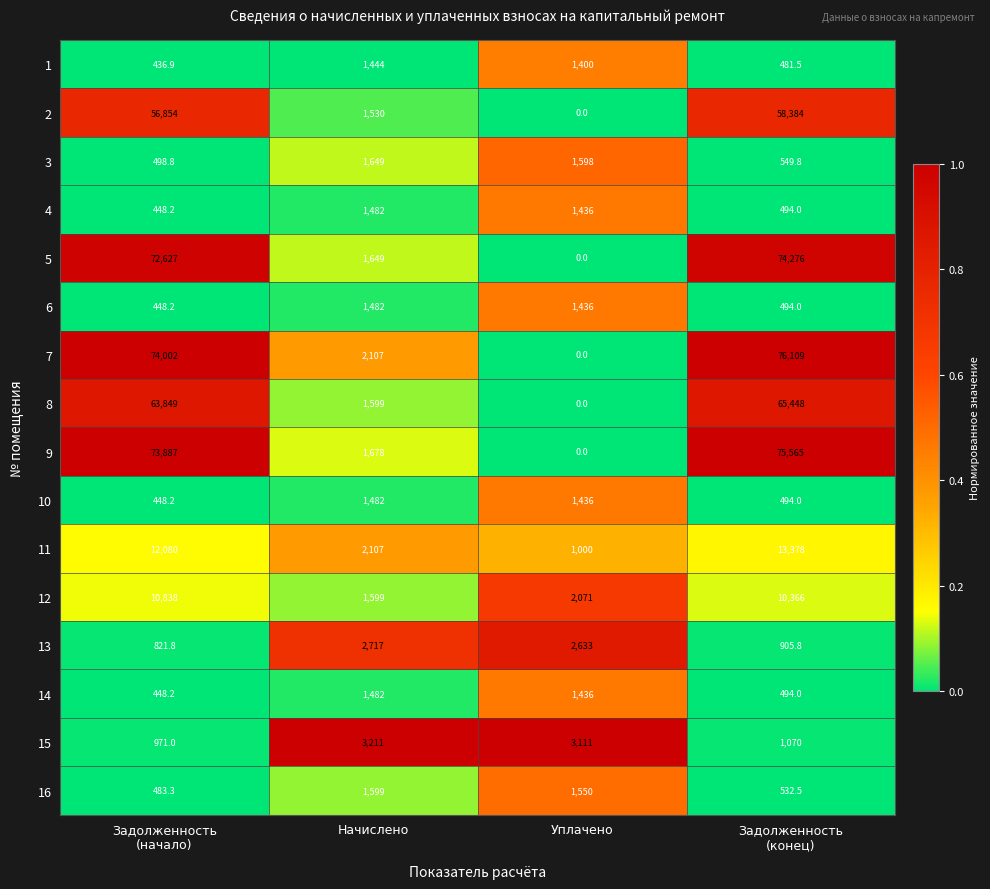

Where does the 16 series first go above 1550?

Начислено